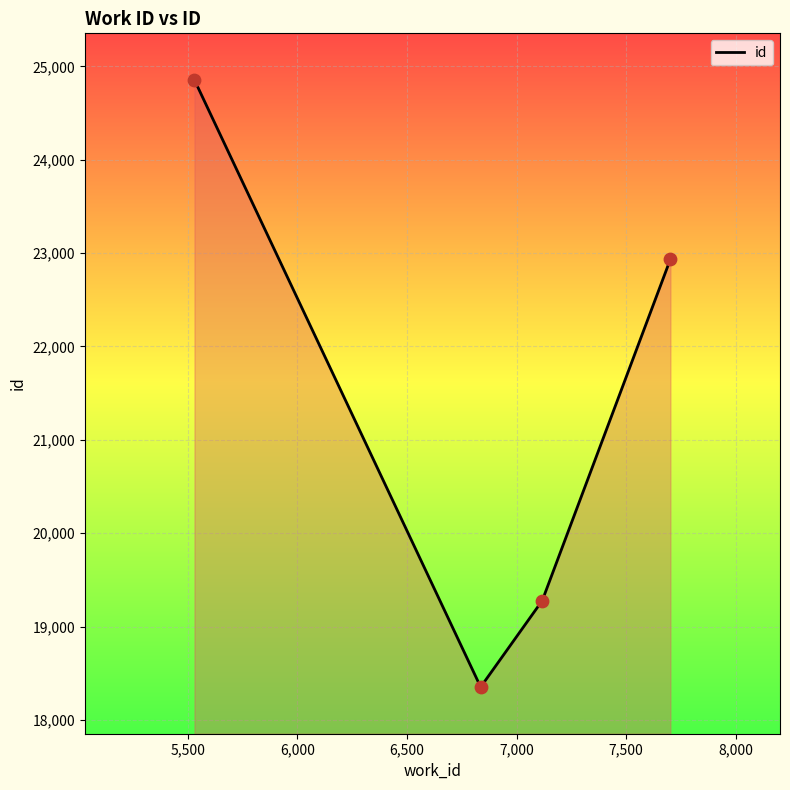

How many interior local valleys (lower than both neighbors) does the data have?

1